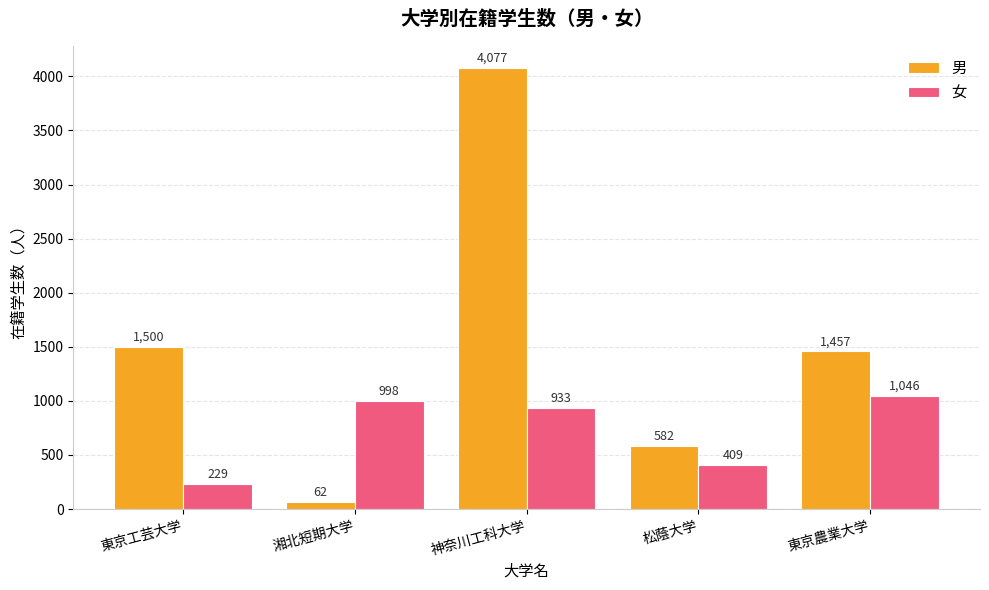

Which series has the widest spread of values?

男